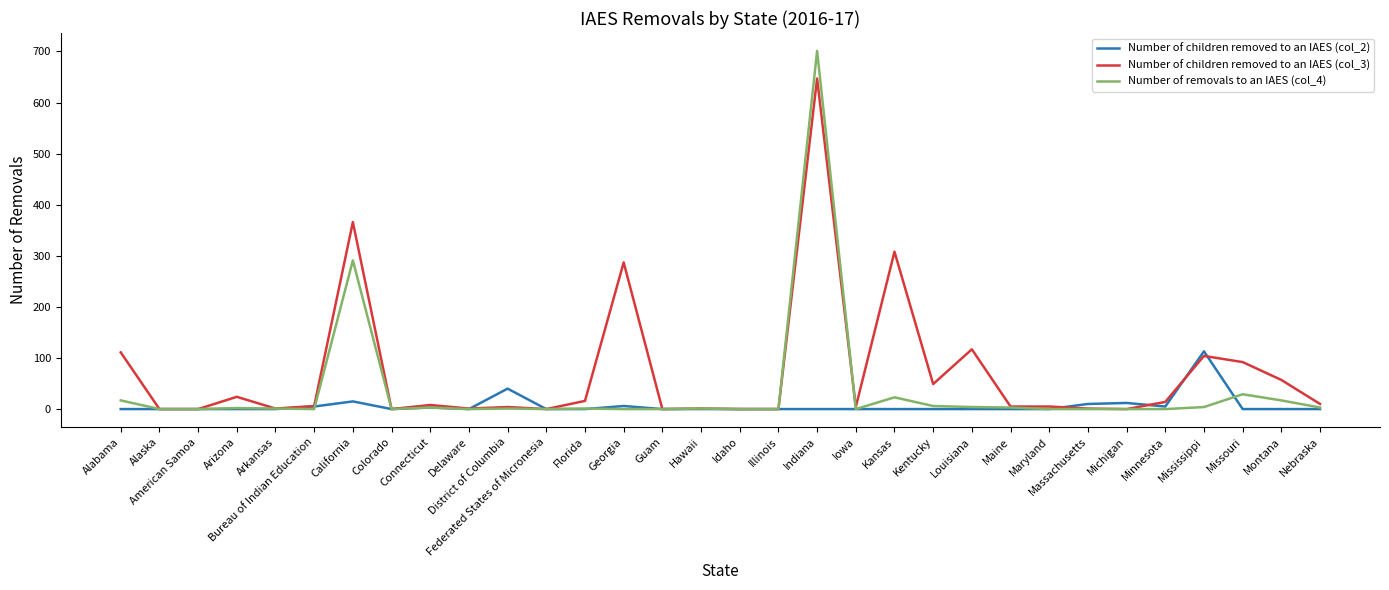

Is this an area chart (filled region under the line)?

No